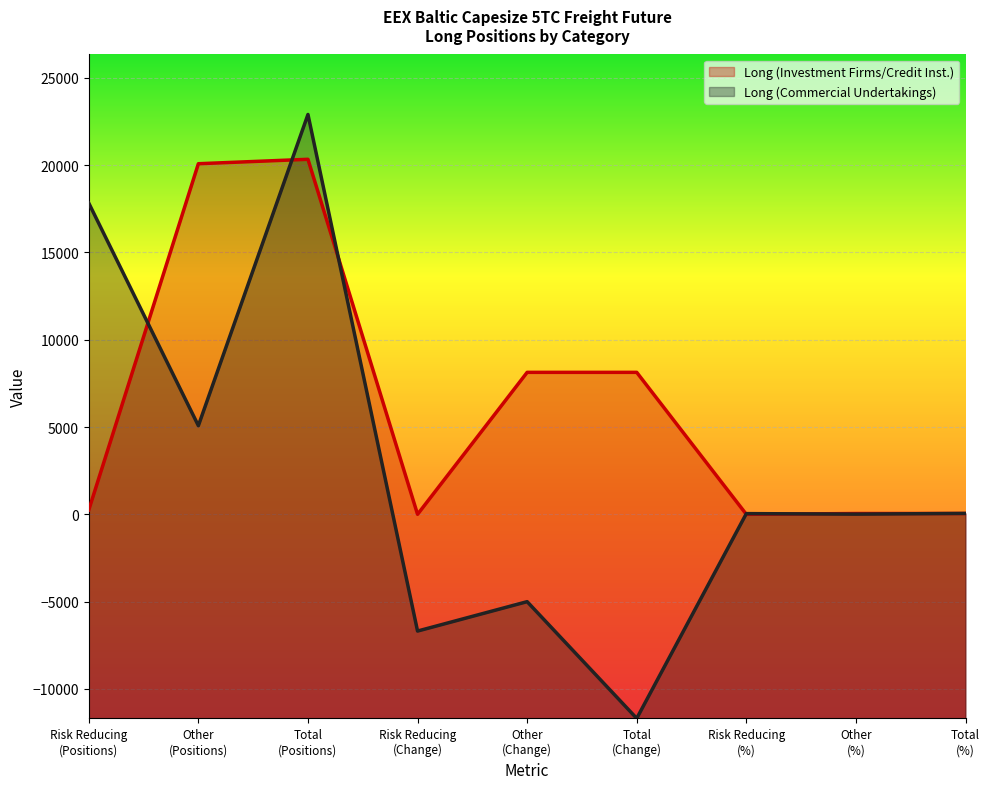

The Long (Commercial Undertakings) series shows 11.7 at Other
(%). True or false?

True